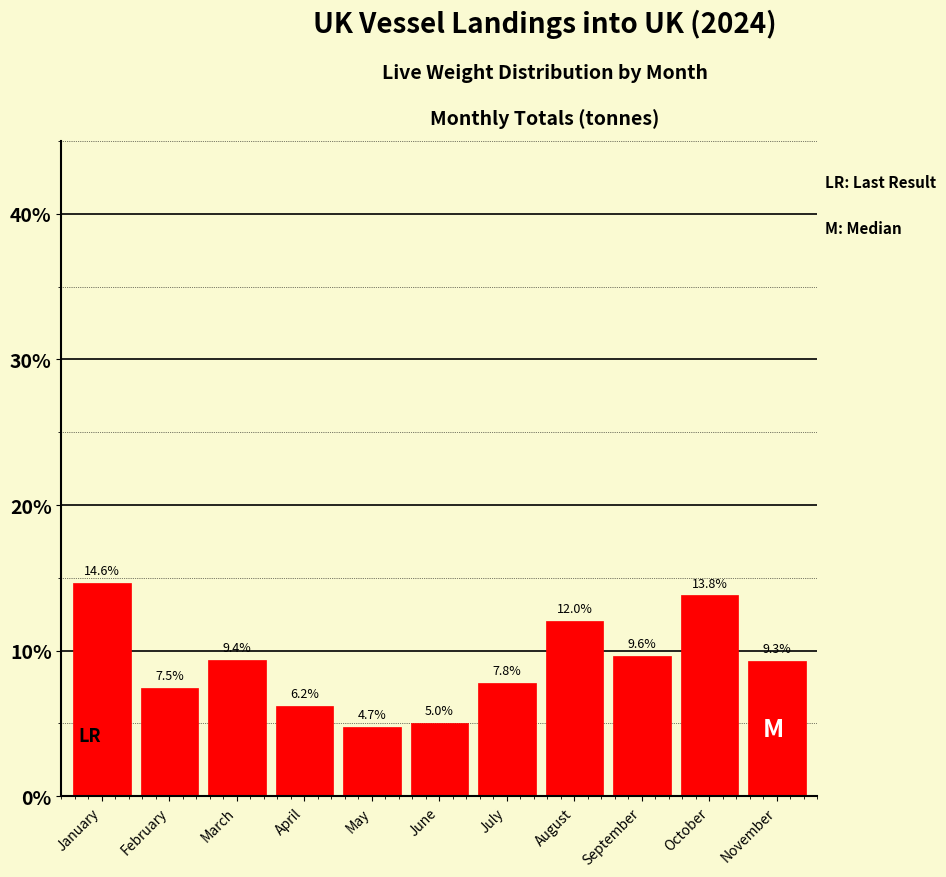

Reading right to left, extract all data points from this chart.

November=9.3	October=13.8	September=9.6	August=12.0	July=7.8	June=5.0	May=4.7	April=6.2	March=9.4	February=7.5	January=14.6